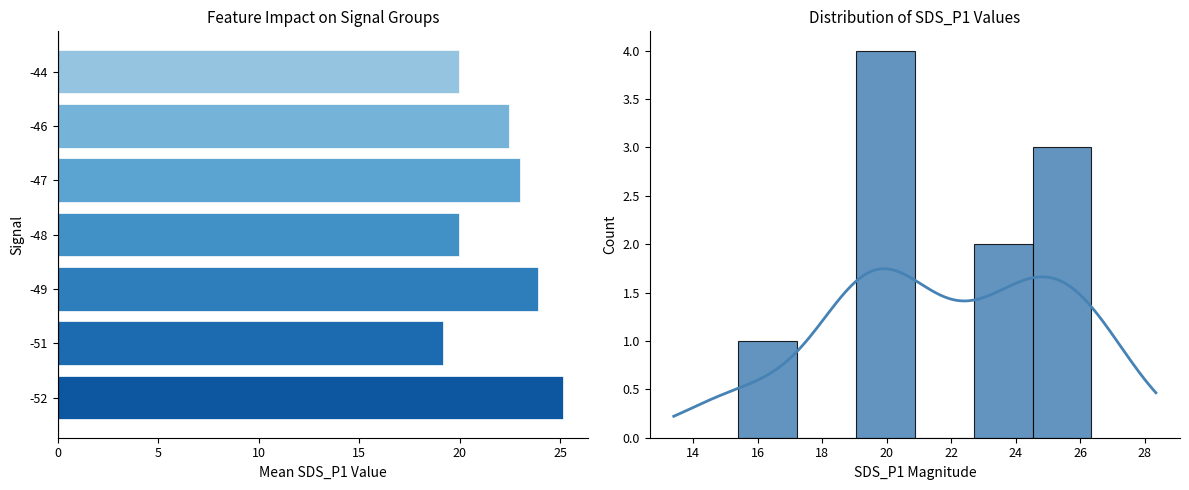

What is the value of the 1st bar from the left?

25.1